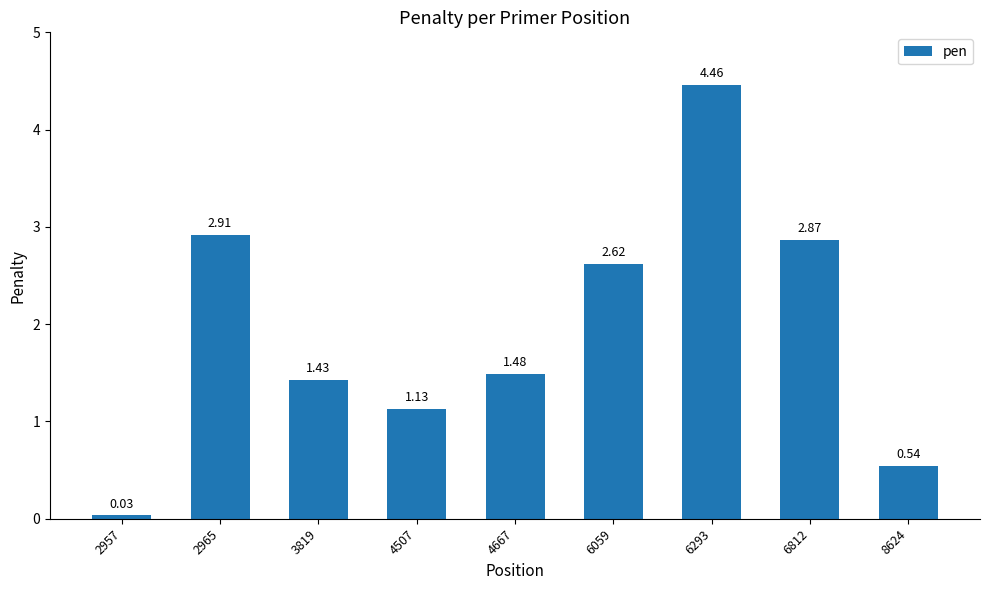

What is the difference between the maximum and minimum values?

4.4